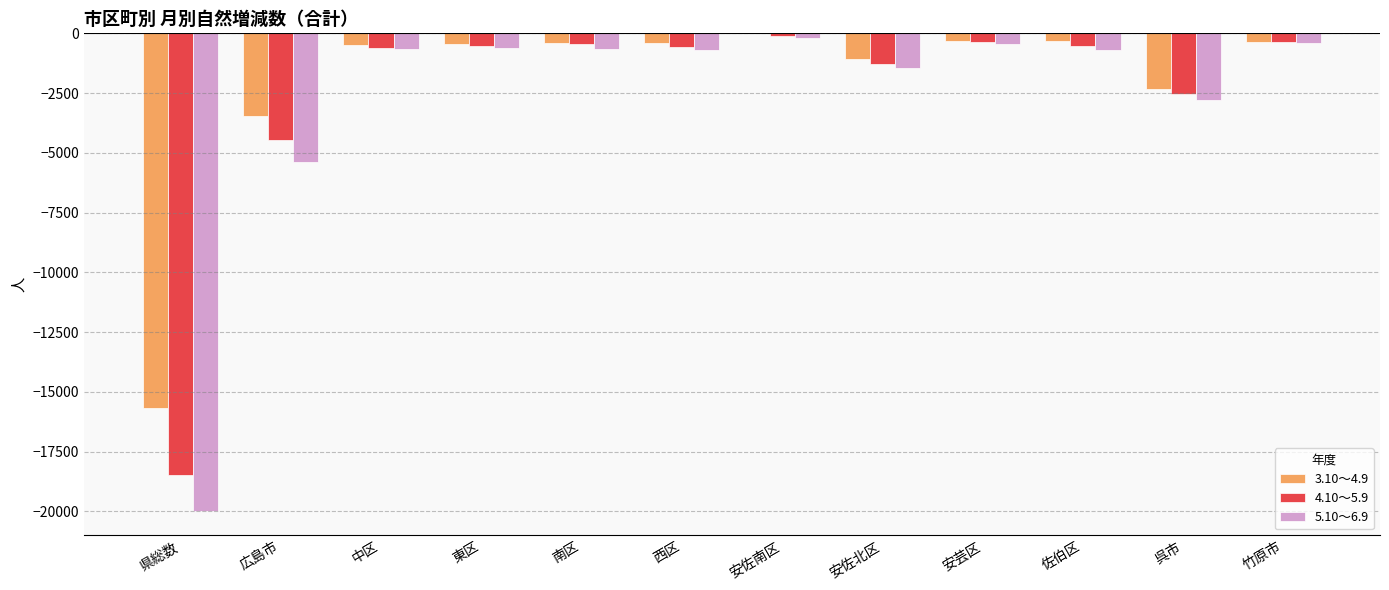

At which label is 5.10～6.9 closest to -10089?

広島市